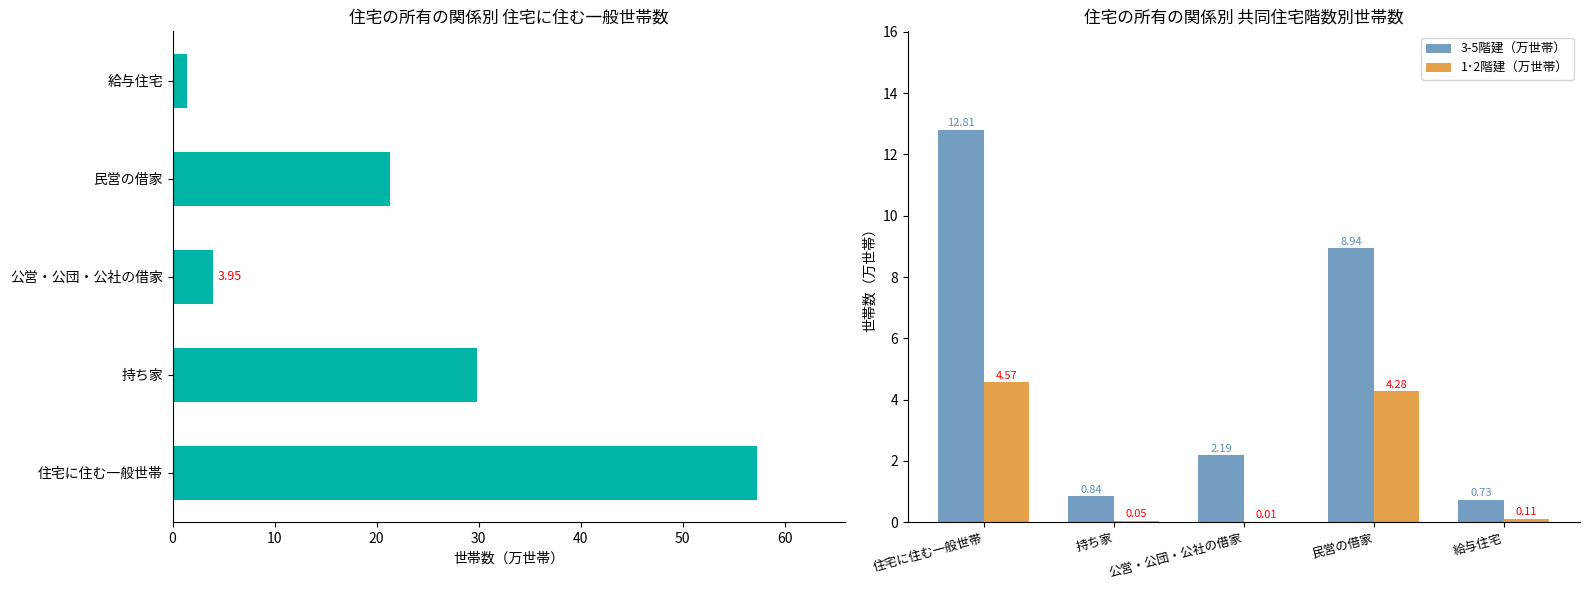

What is the sum of all 3-5階建（万世帯） values?

25.5